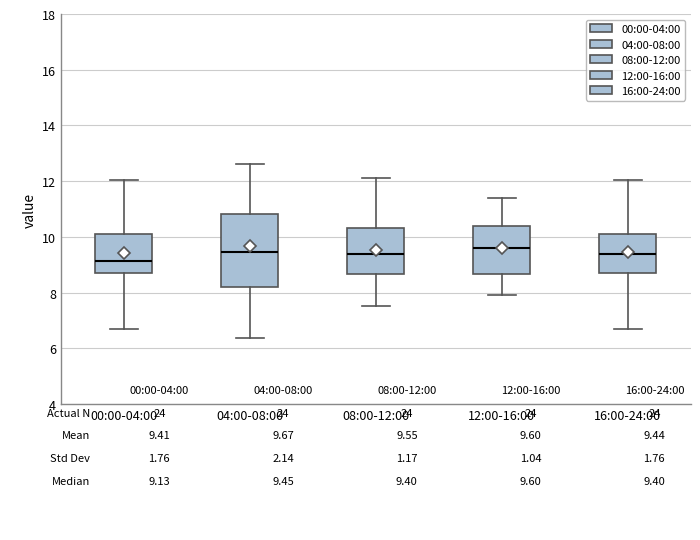

Comparing the boxes themselves (not the whiskers), which one is the tallest?

04:00-08:00